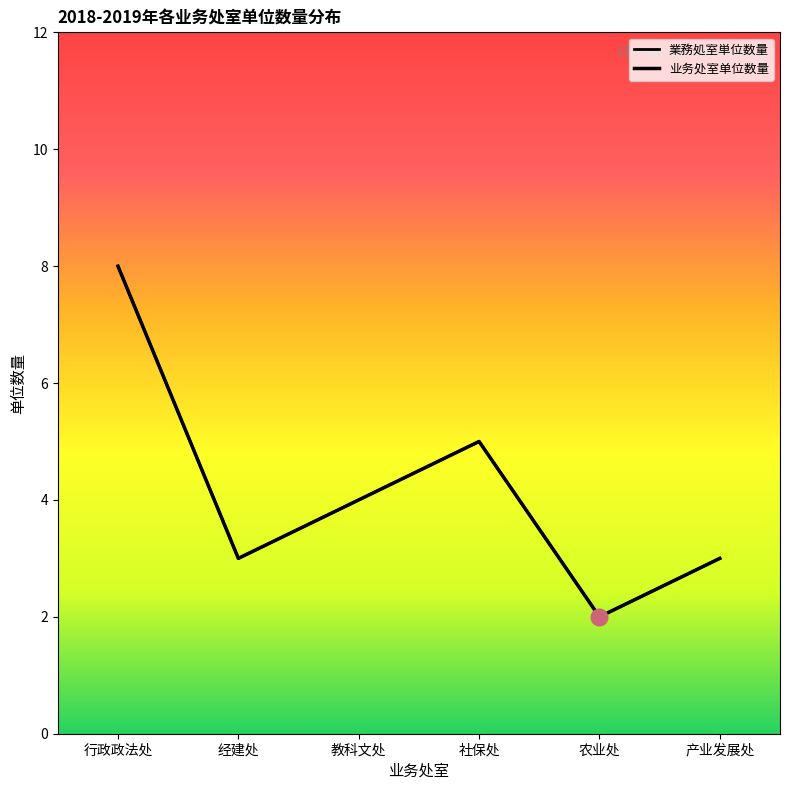

At which label does the data first exceed 4?

行政政法处